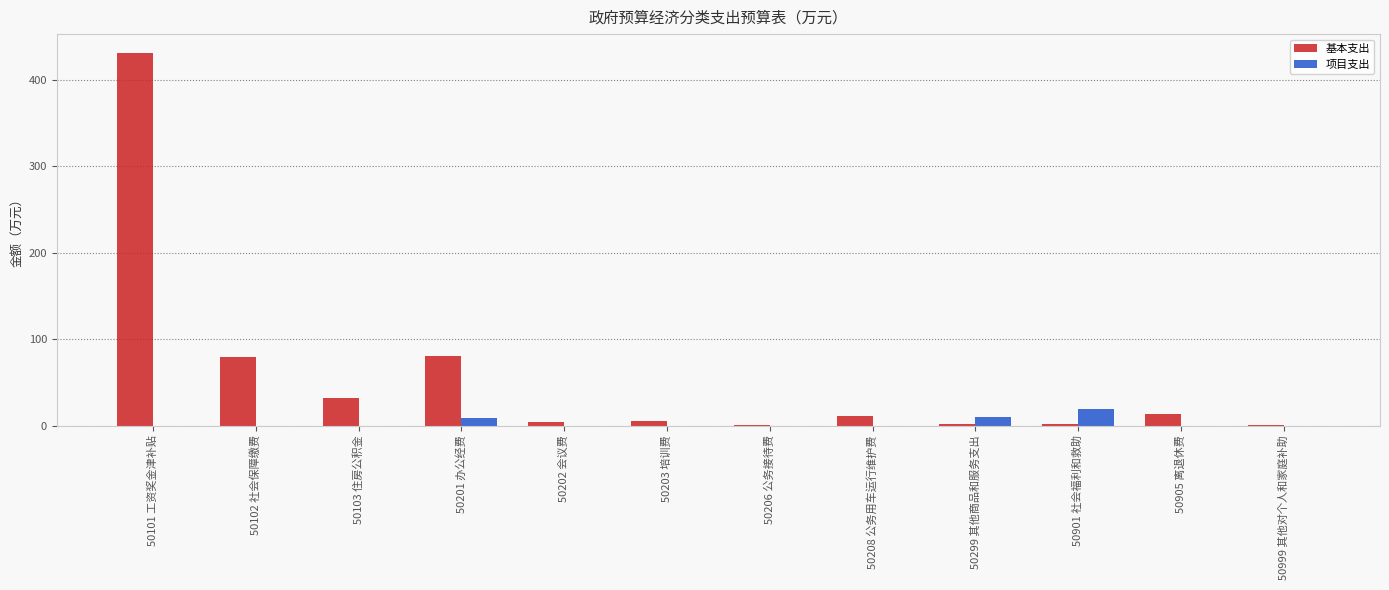

Which series has the widest spread of values?

基本支出